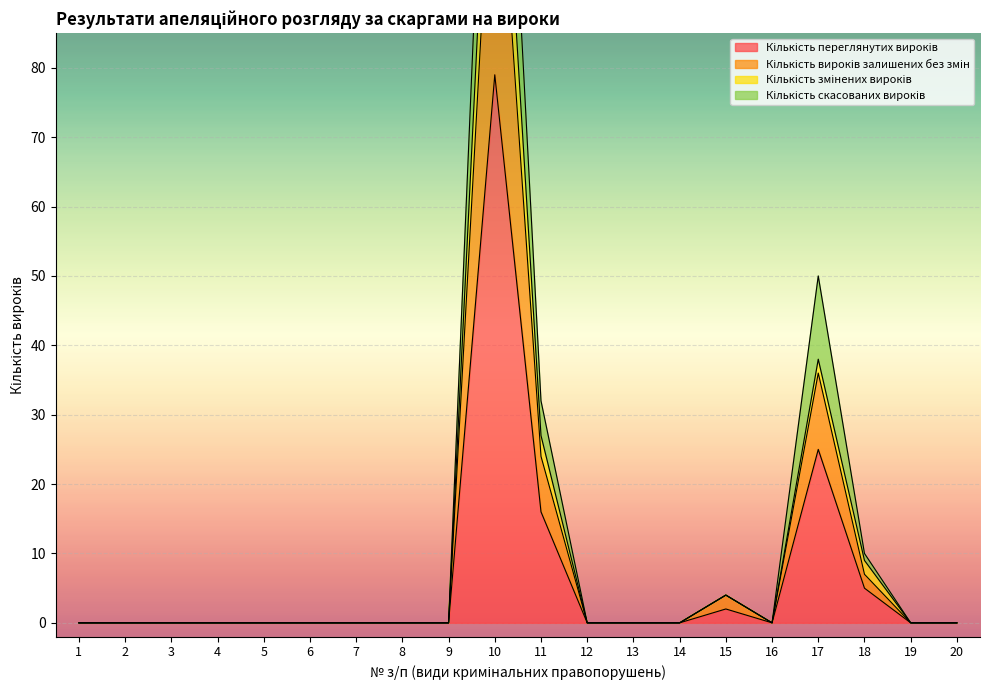

How many data points in Кількість переглянутих вироків are above 0?

5